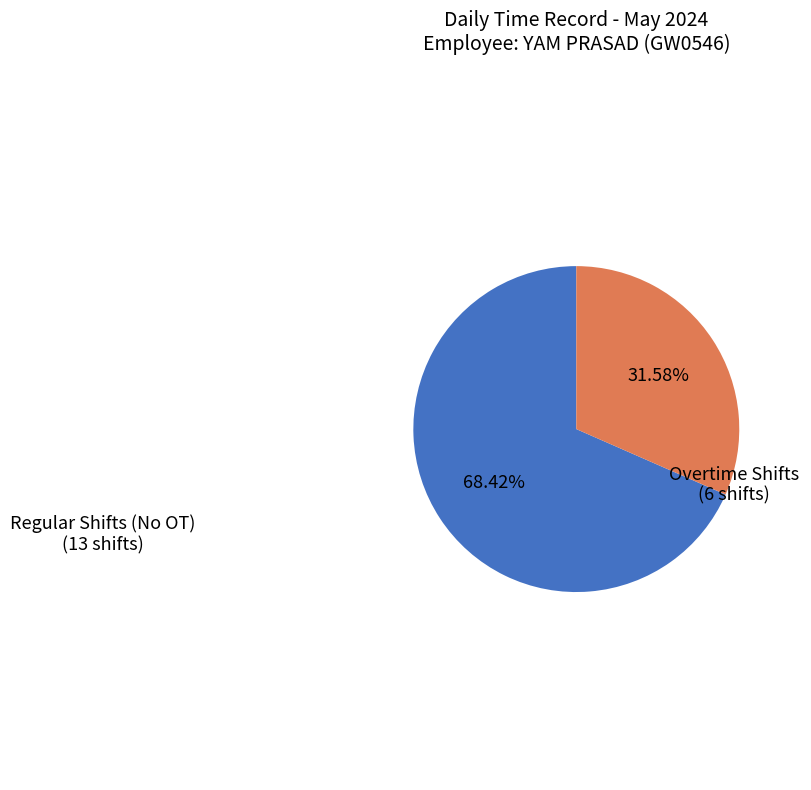

Does any single category account for the majority?

Yes